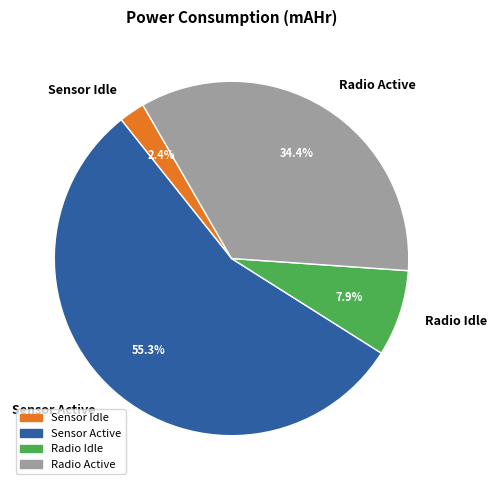

What is the smallest slice in the pie chart?

Sensor Idle